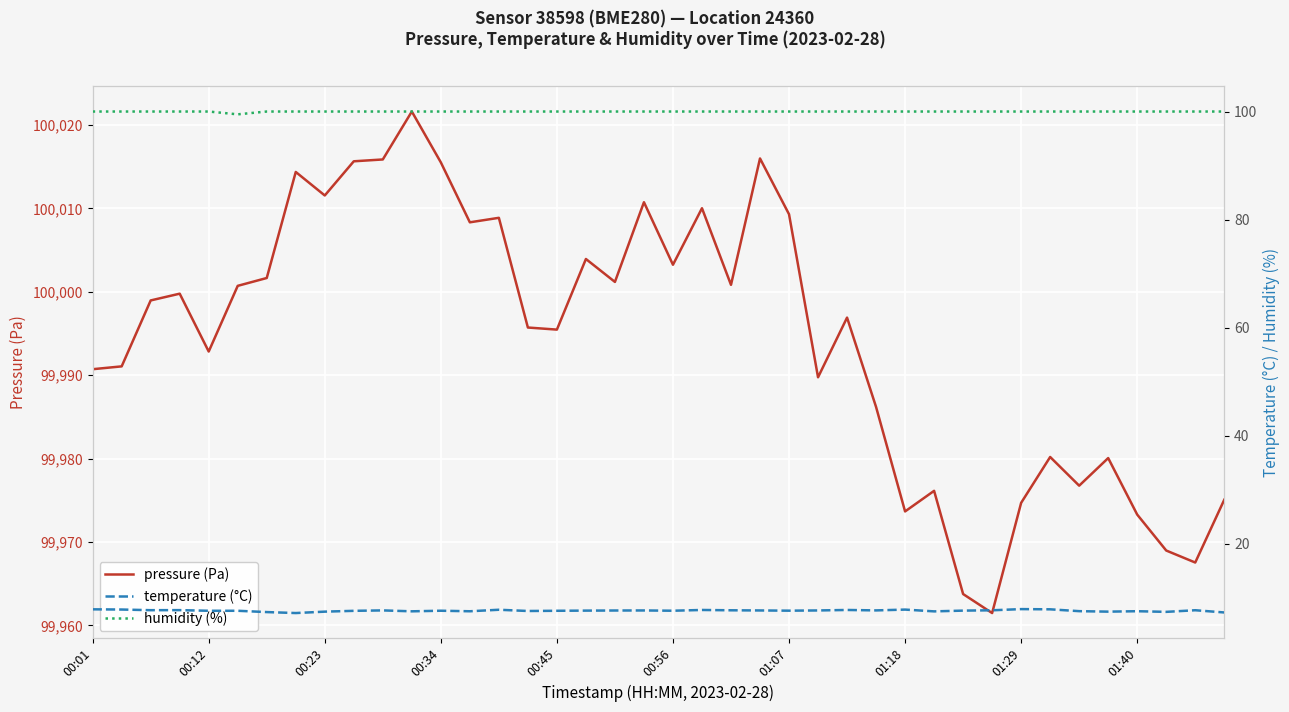

What is the minimum value for humidity (%)?

99.5